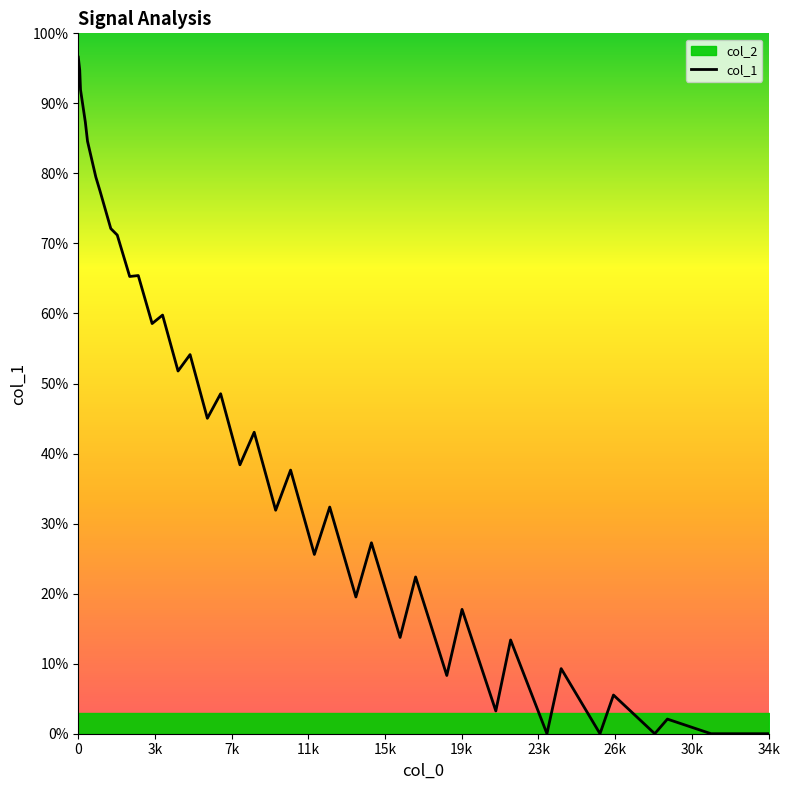

What is the label of the 16th point from the left?

15